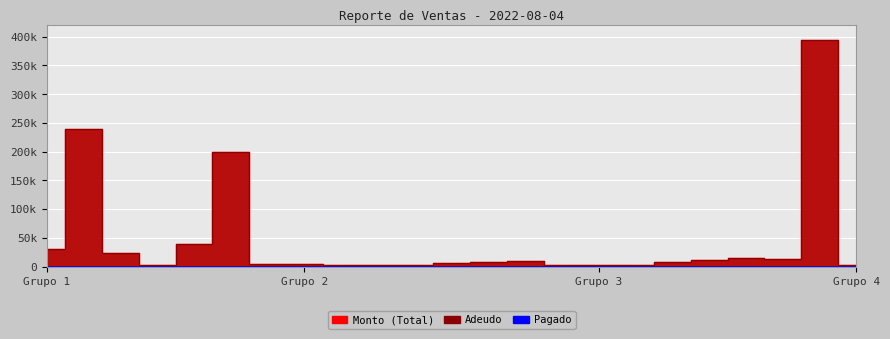

What is the value of the Monto point at the 1st from the left?

31200